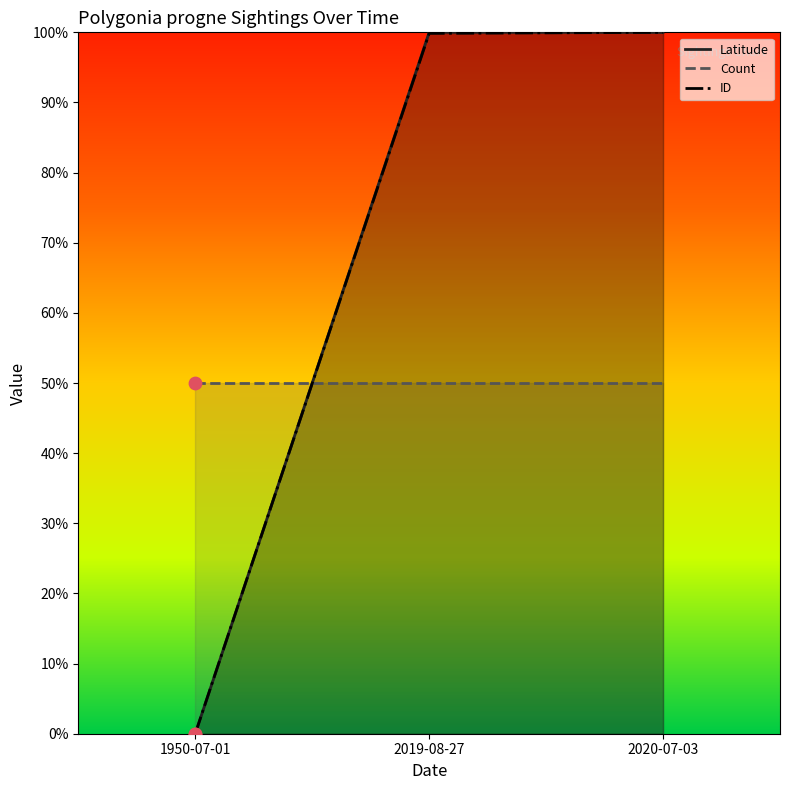

Which series has the largest total across all categories?

Latitude